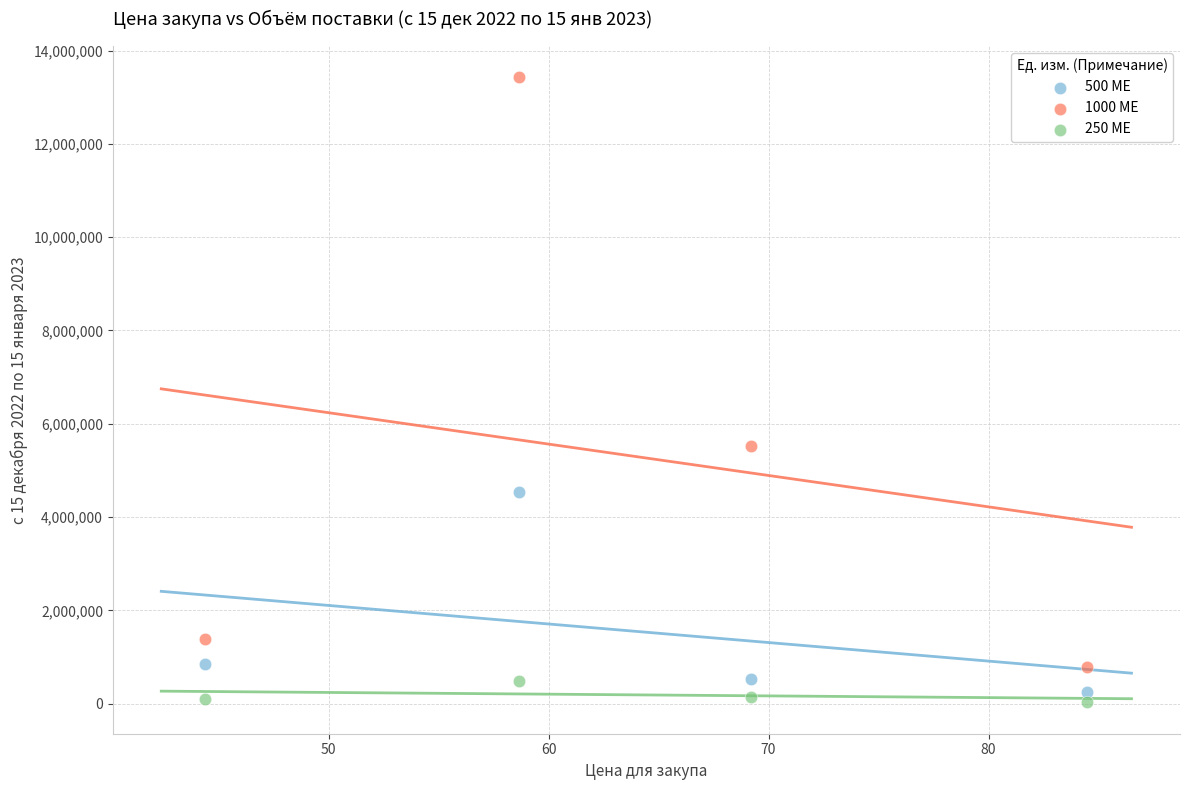

Which series has the largest Y range (max minus min)?

1000 МЕ